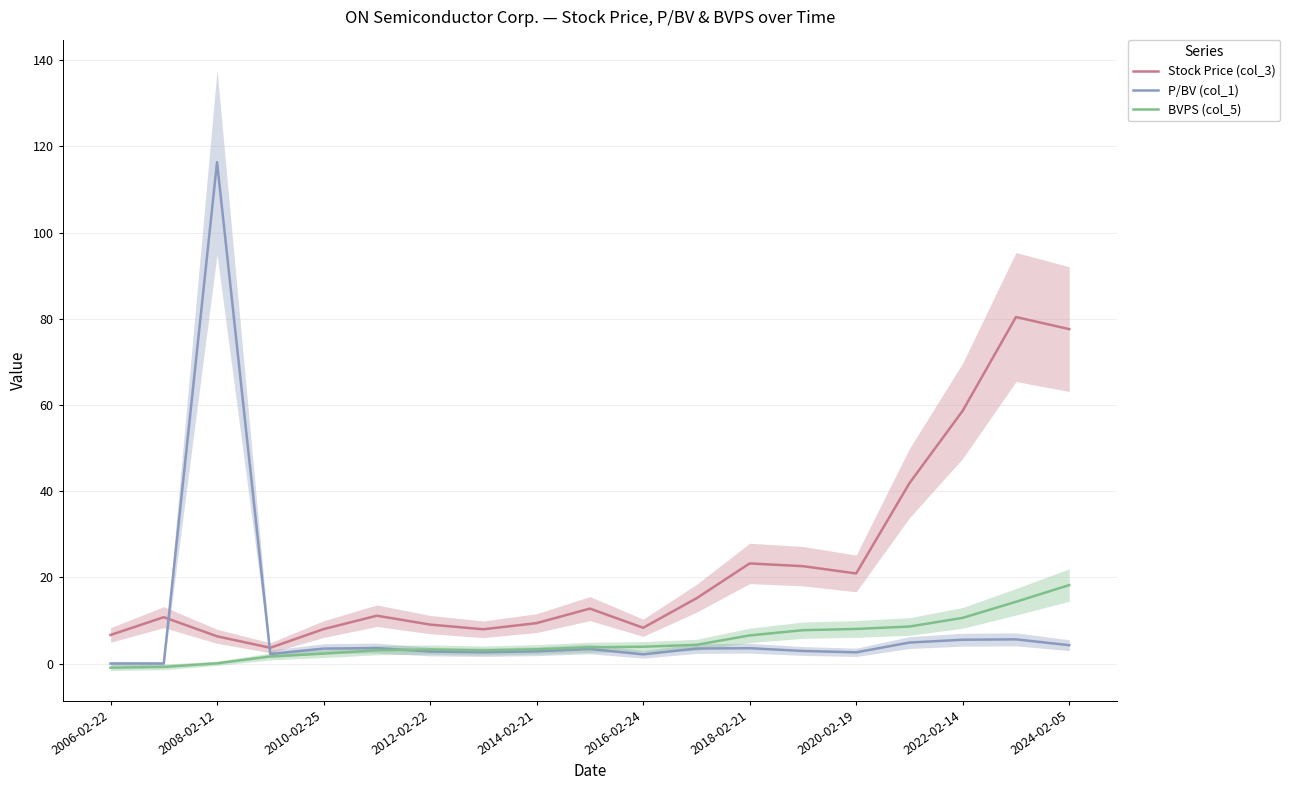

At which label does P/BV (col_1) reach its peak?

2008-02-12